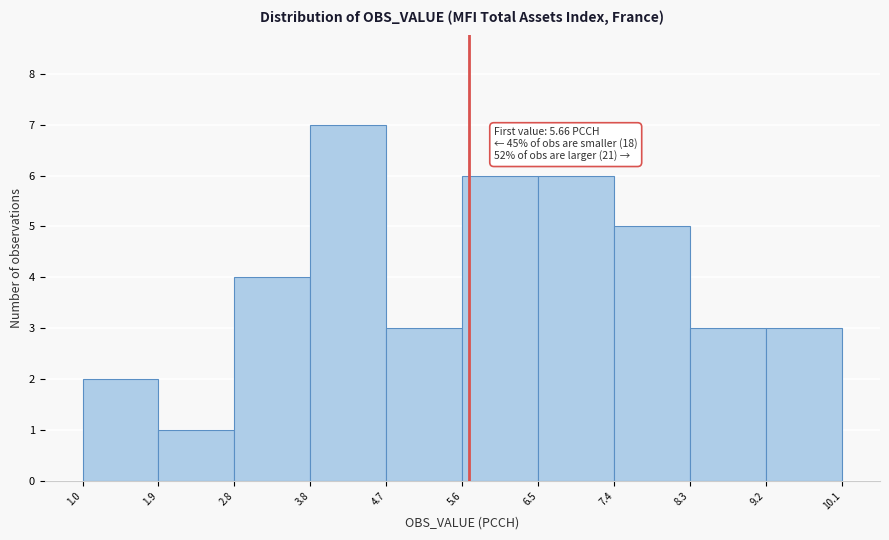

Which range on the x-axis has the tallest bar?

3.8 to 4.7